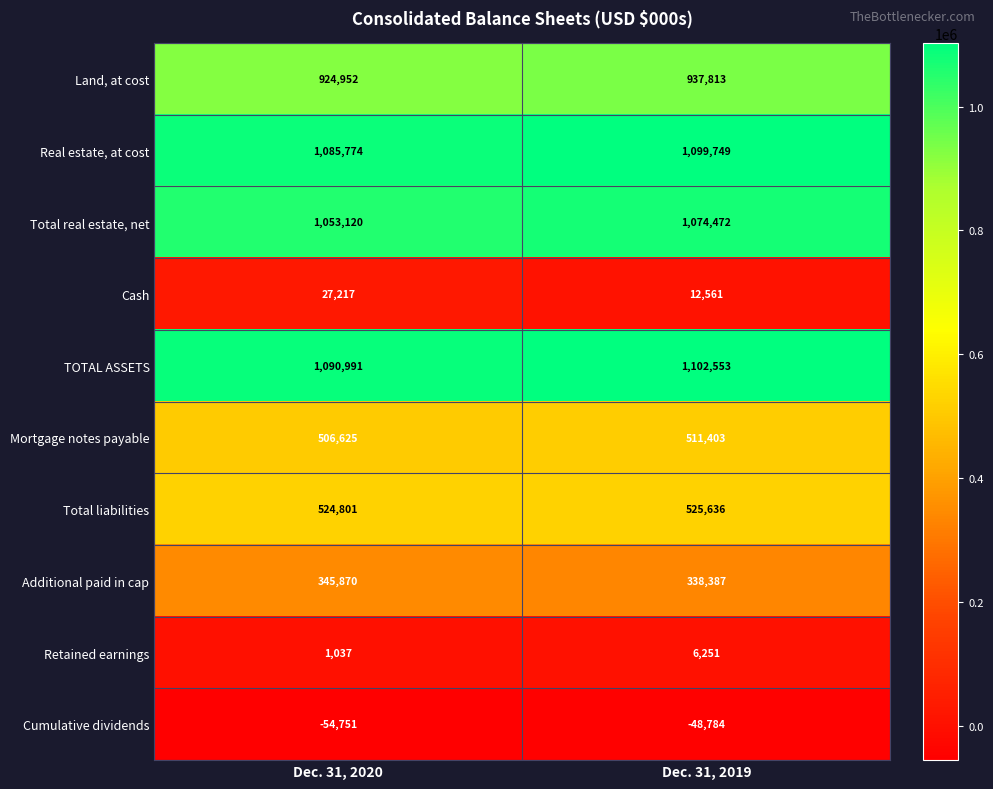

Where is Mortgage notes payable nearest to the value 509014?

Dec. 31, 2020